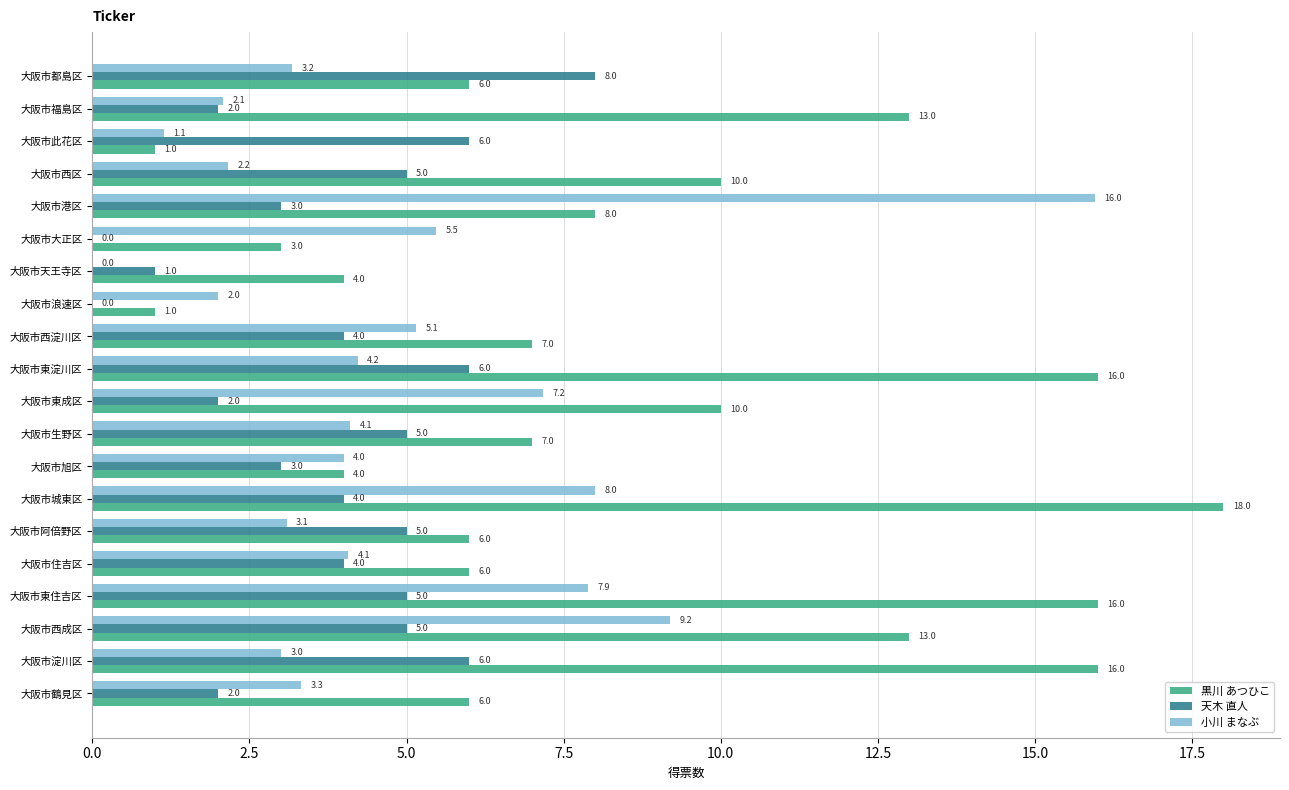

True or false: 天木 直人 has a value of 2.5 at 大阪市浪速区.

False